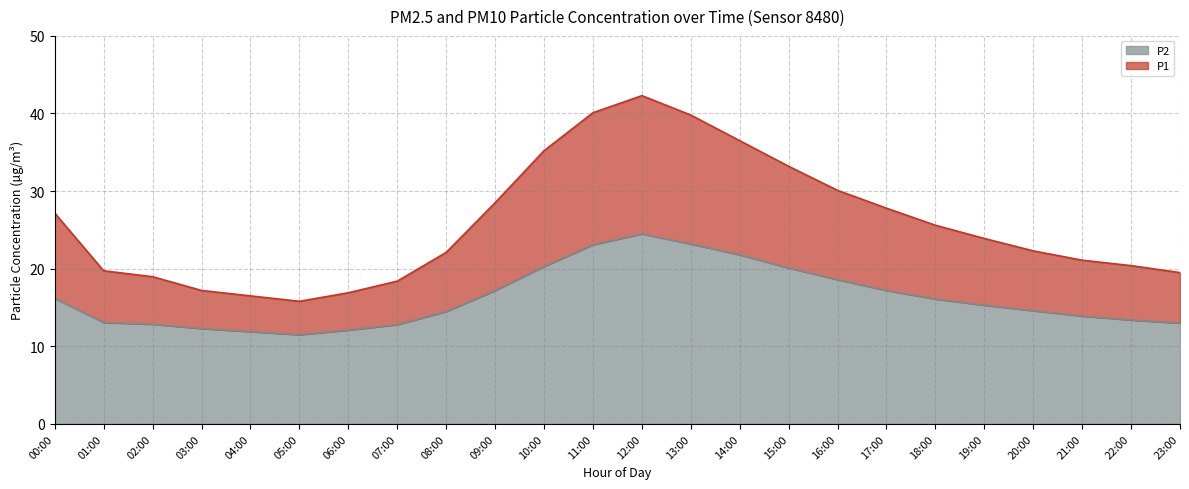

What is the average value of the P2 series?

16.2